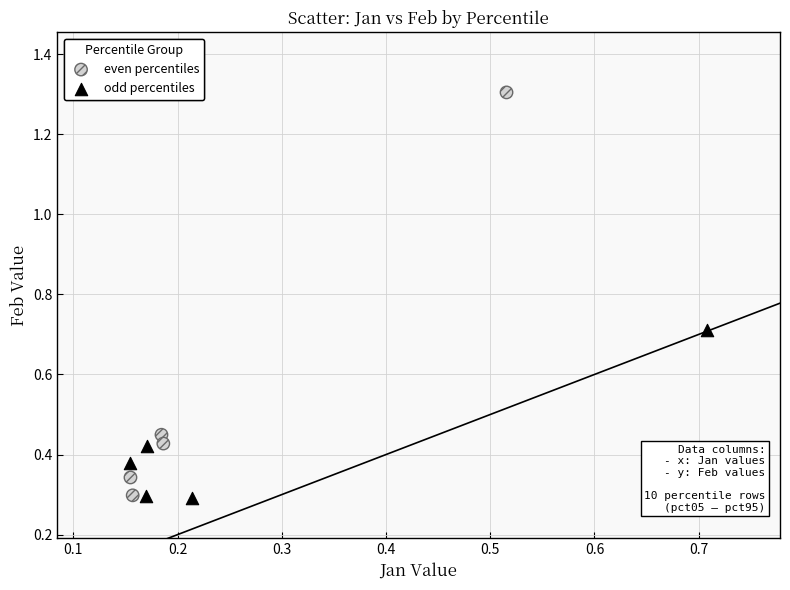

Which series contains the highest Y value?

even percentiles